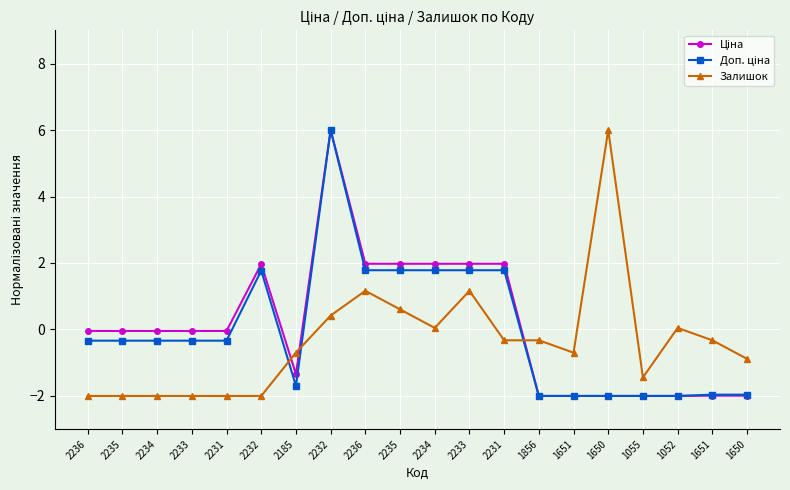

How many distinct data groups are displayed?

3